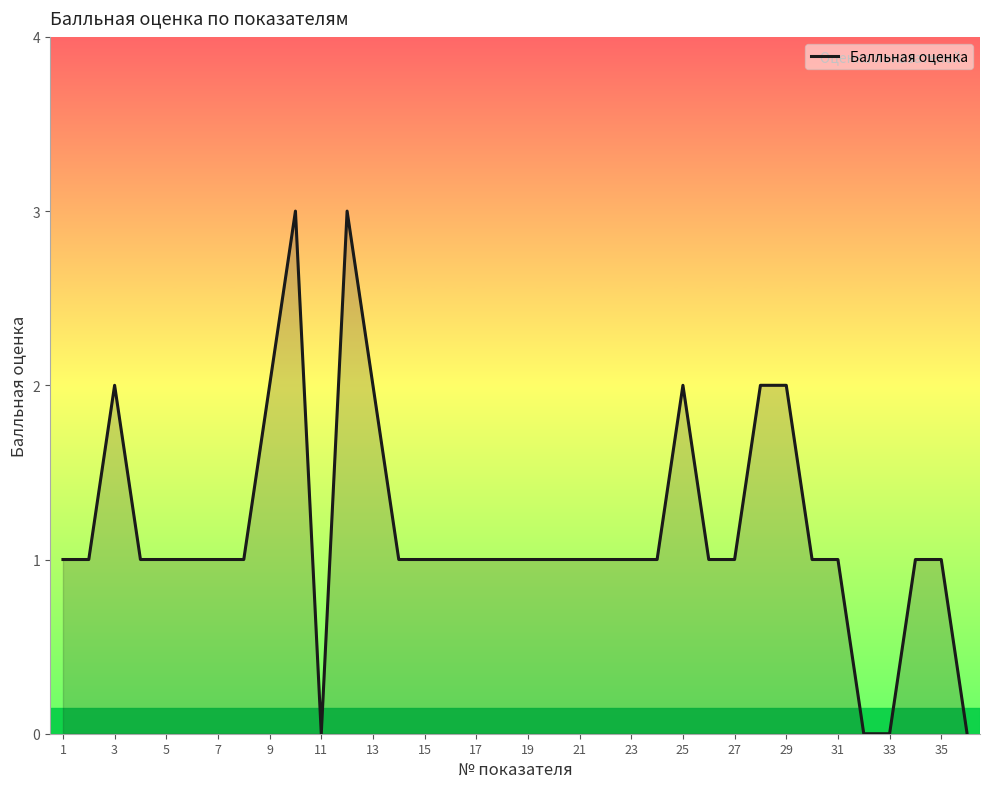

What is the difference between the maximum and minimum values?

3